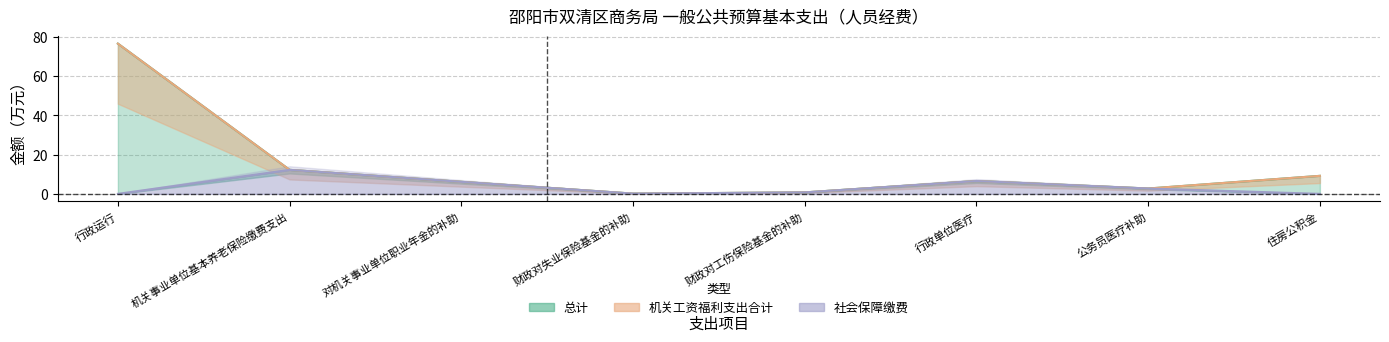

Between 公务员医疗补助 and 行政运行, which is larger?

行政运行